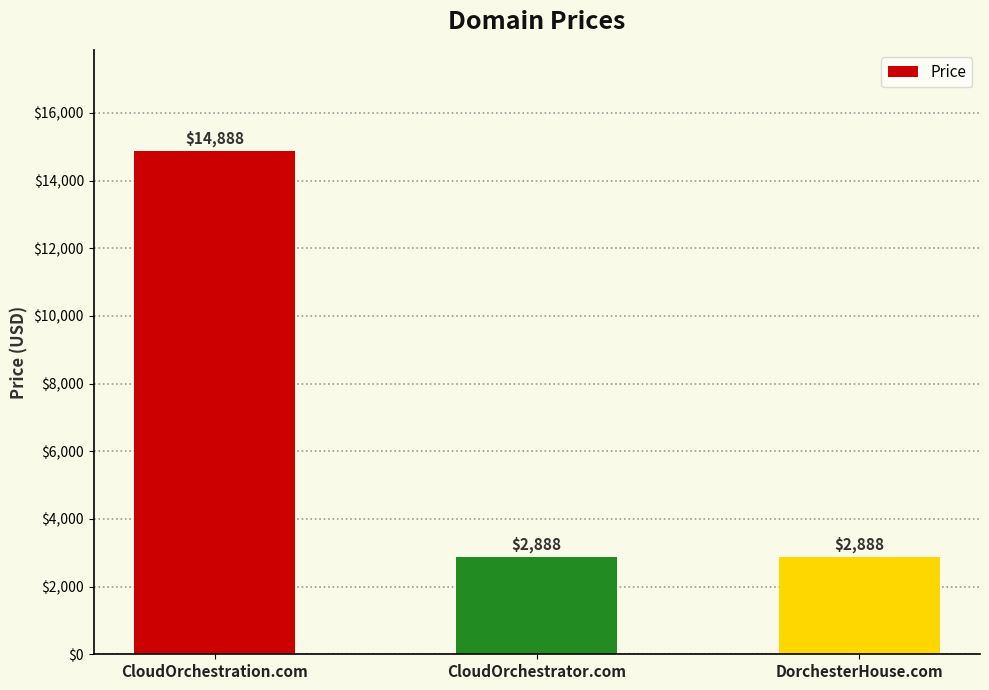

What position from the right is DorchesterHouse.com?

1